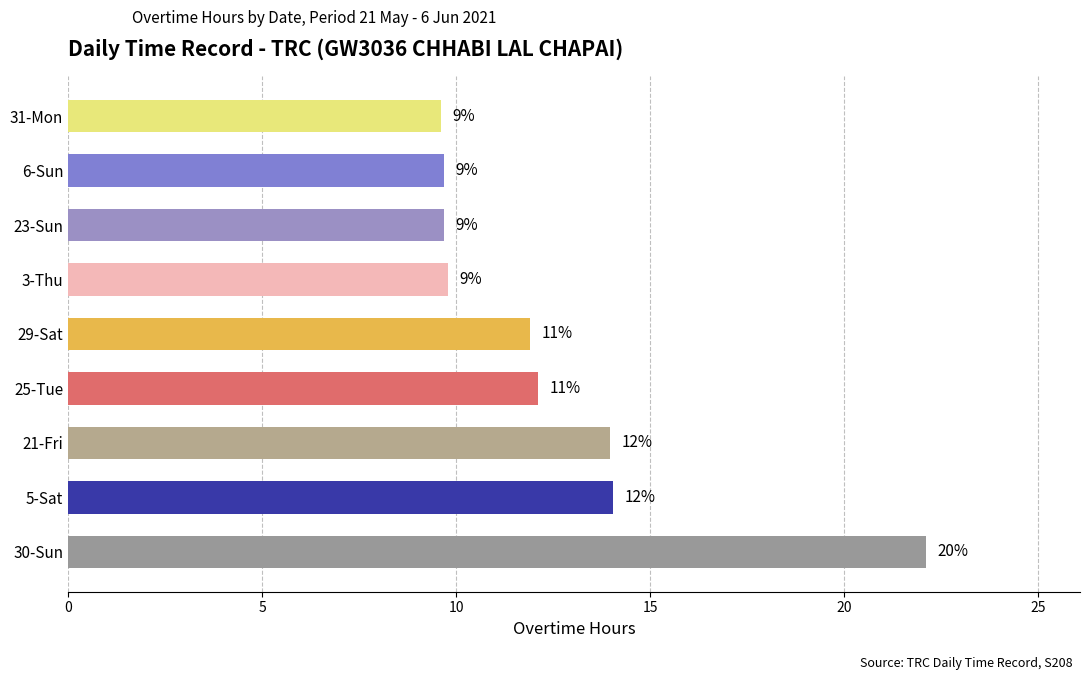

How many bars are there in total?

9